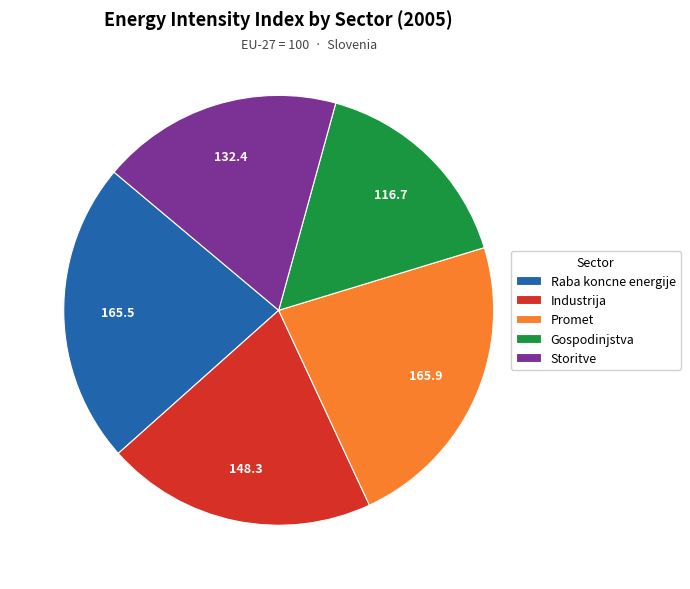

Which slice is the smallest?

Gospodinjstva